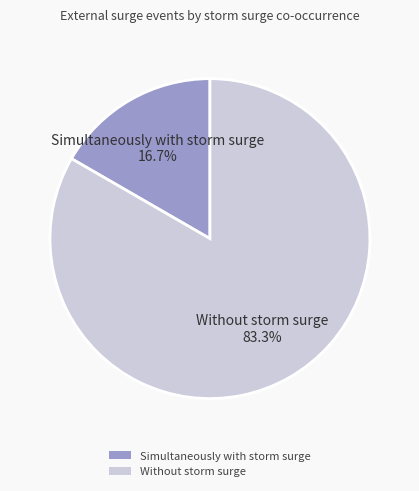

What percentage is the Simultaneously with storm surge slice, to the nearest percent?

17%